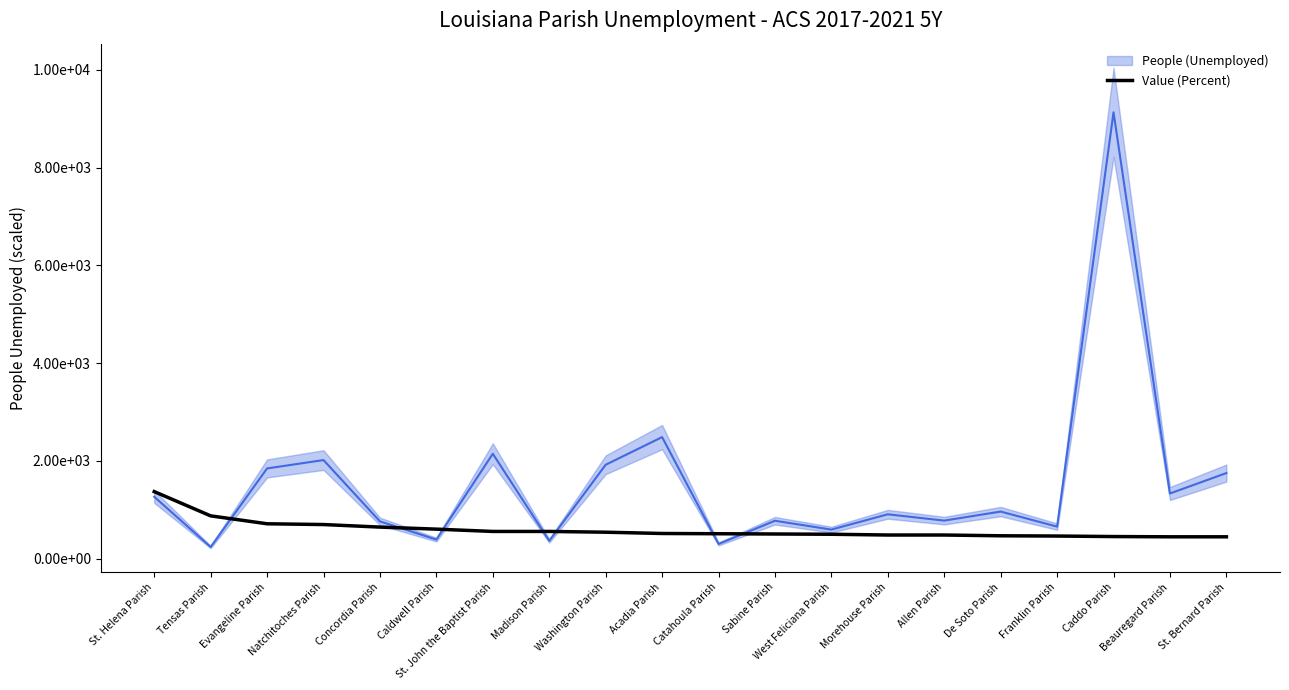

List the labels in order of value, smallest first.

Beauregard Parish, St. Bernard Parish, Caddo Parish, Franklin Parish, De Soto Parish, Morehouse Parish, Allen Parish, West Feliciana Parish, Sabine Parish, Catahoula Parish, Acadia Parish, Washington Parish, St. John the Baptist Parish, Madison Parish, Caldwell Parish, Concordia Parish, Natchitoches Parish, Evangeline Parish, Tensas Parish, St. Helena Parish